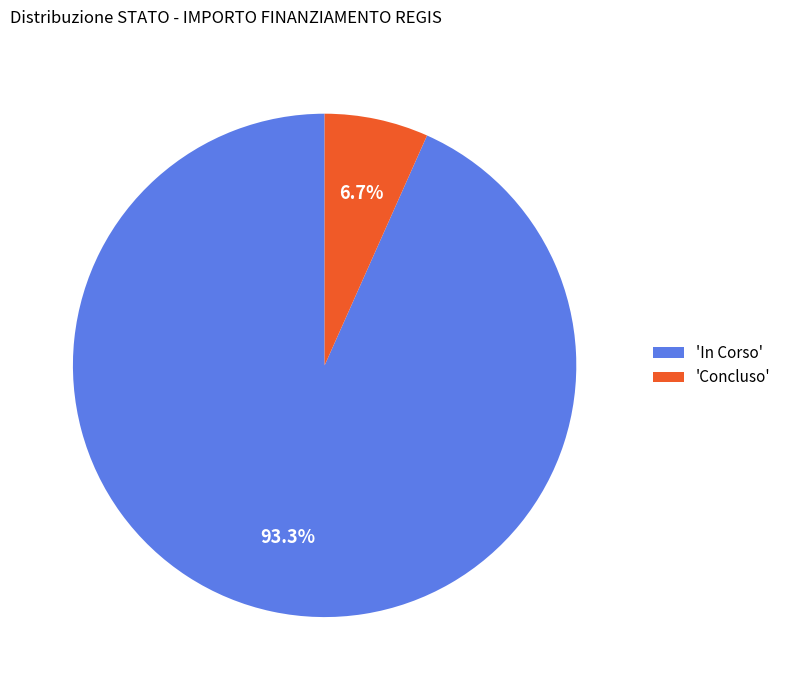

Which has a higher value, 'In Corso' or 'Concluso'?

'In Corso'